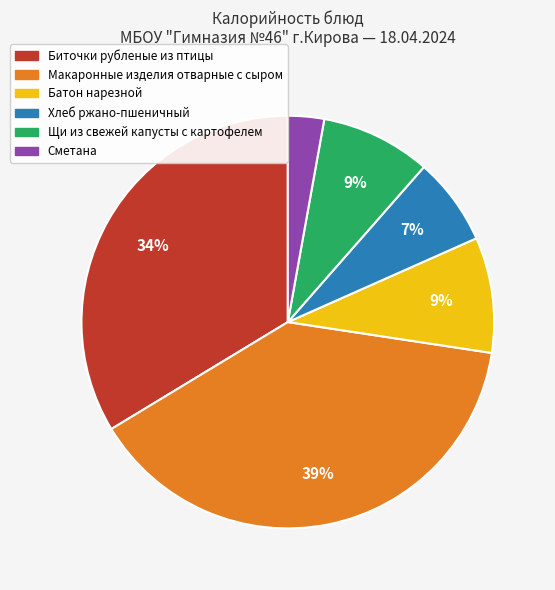

What is the ratio of the value at Хлеб ржано-пшеничный to the value at Макаронные изделия отварные с сыром?

0.2